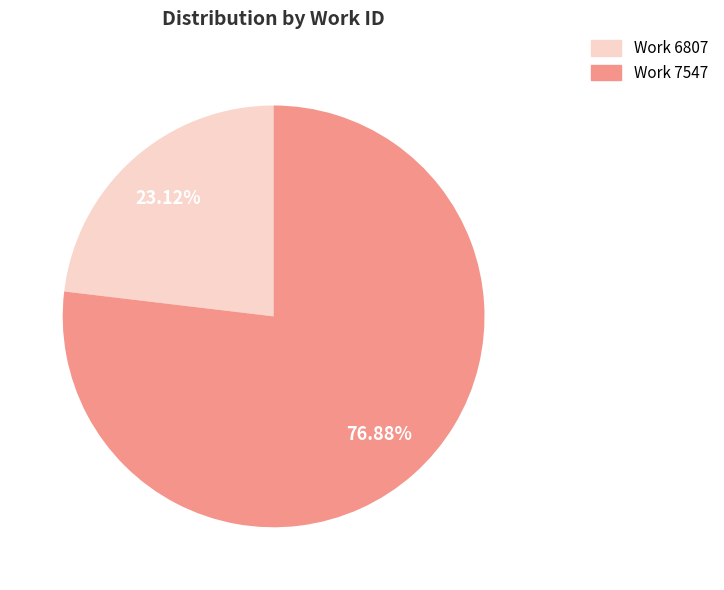

True or false: Work 6807 accounts for 23% of the total.

True